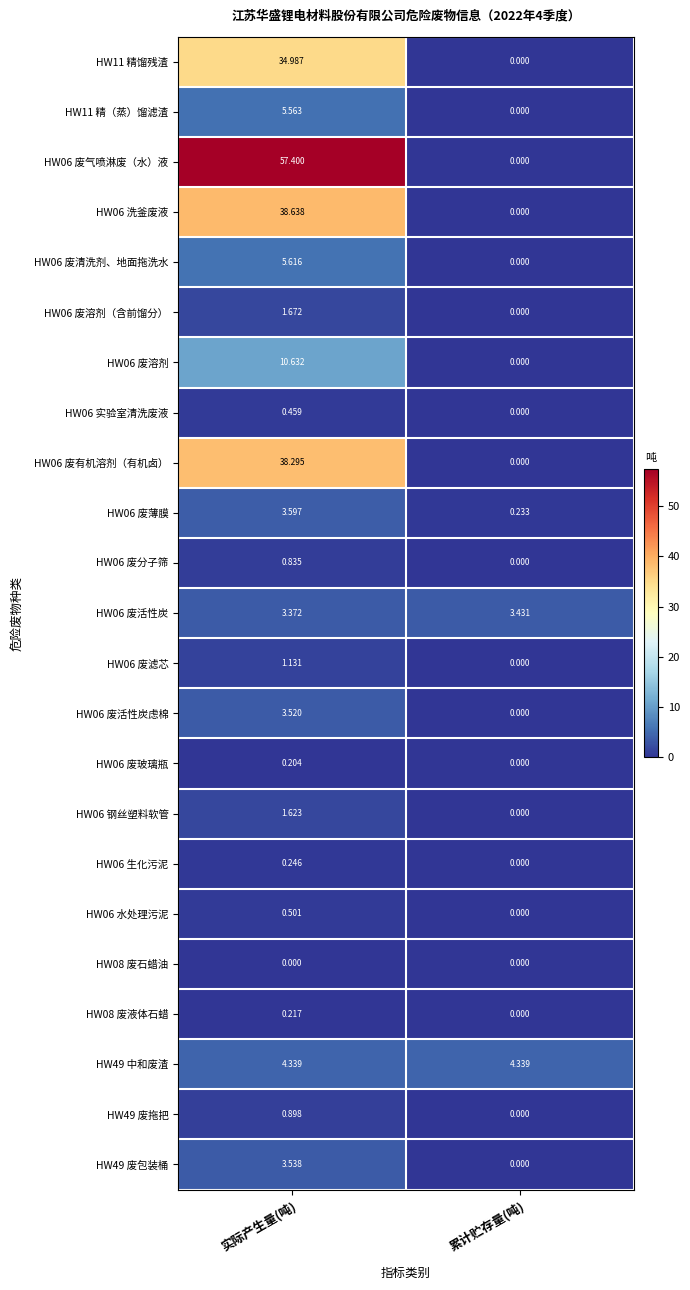

Which category has the lowest value in the HW08 废液体石蜡 series?

累计贮存量(吨)